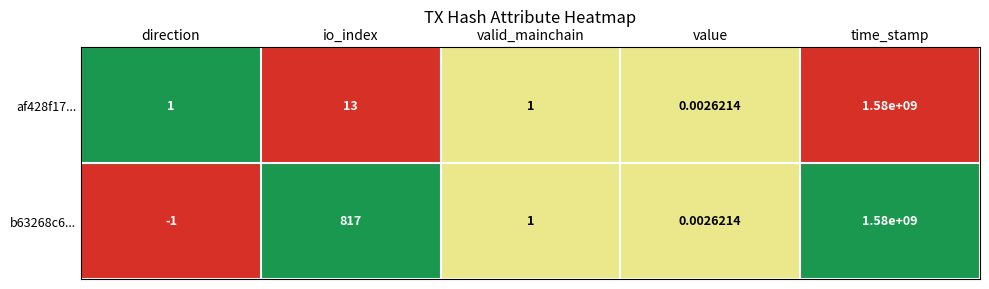

Is the value of b63268c6... at value greater than the value of af428f17... at time_stamp?

No